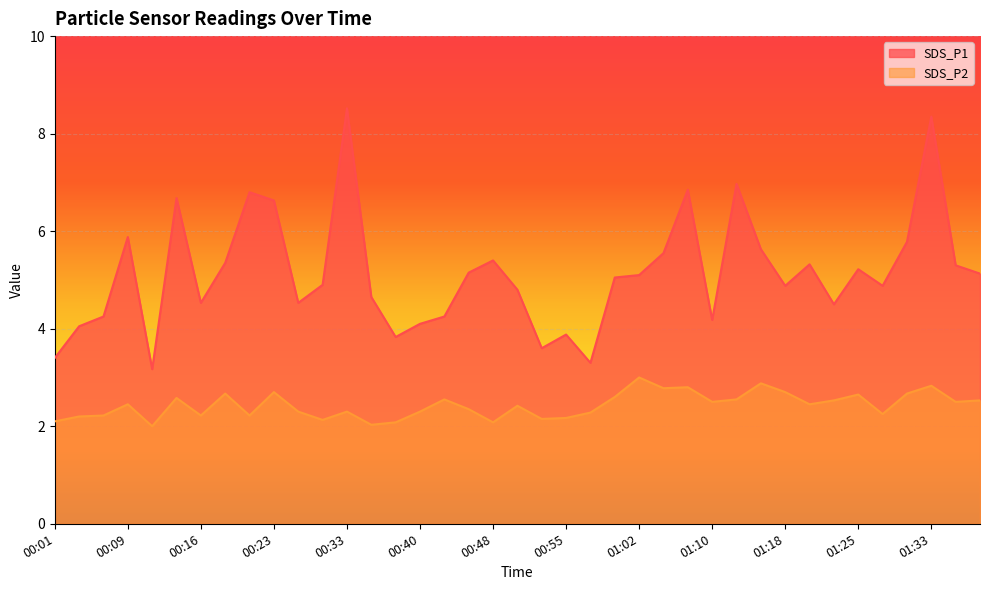

Between 00:11 and 01:38, which is larger?

01:38